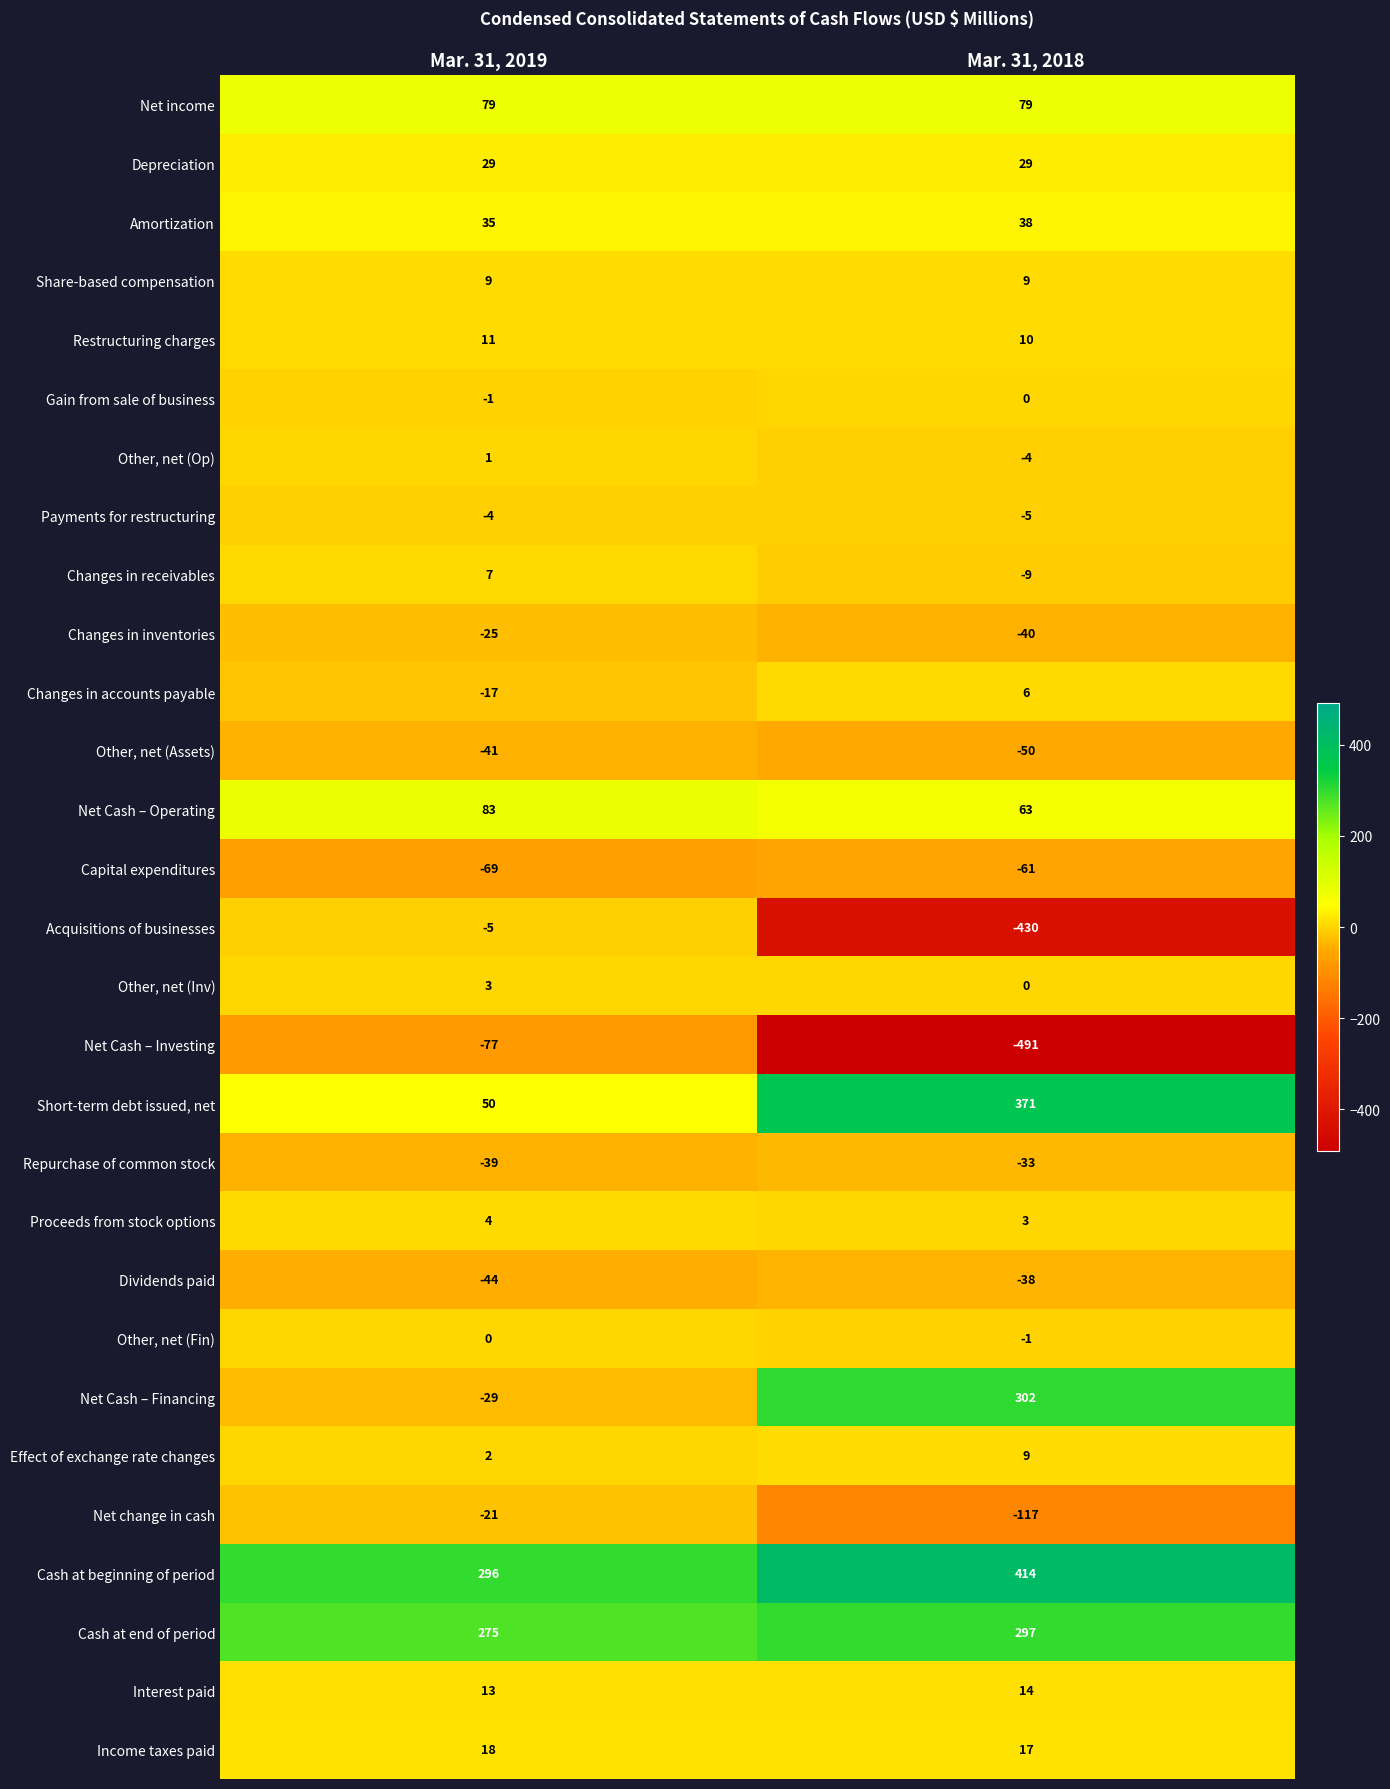

What is the average value of the Depreciation series?

29